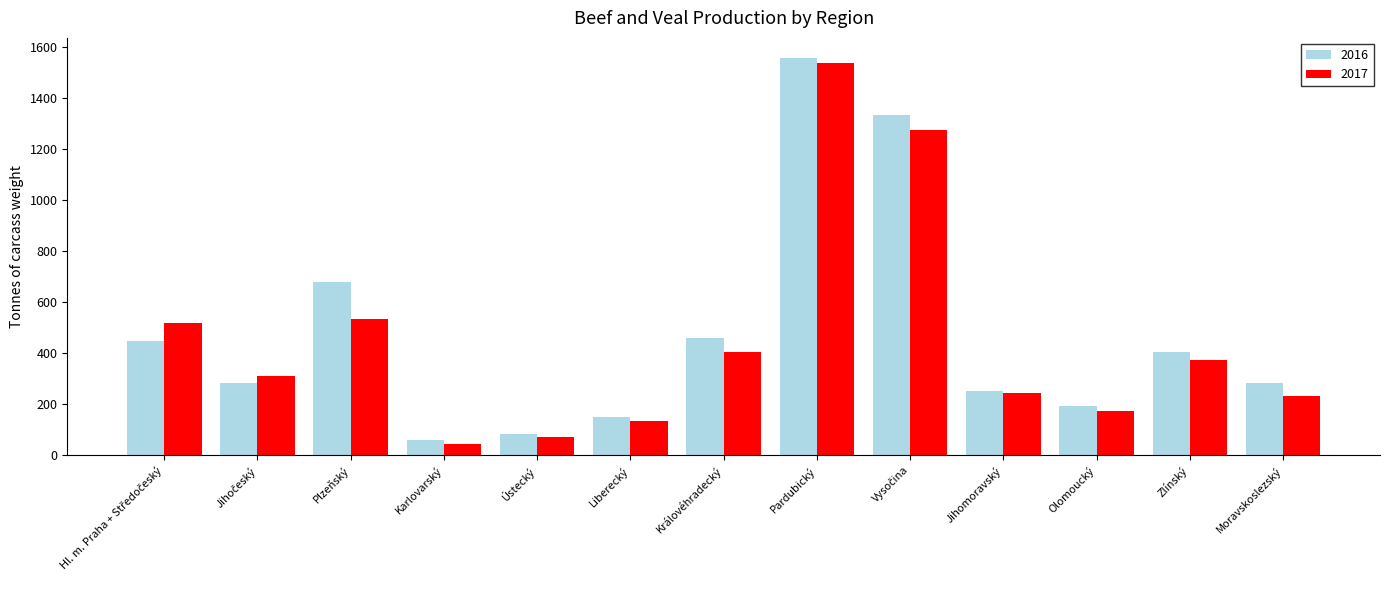

Is it true that 2016 equals 354 at Jihomoravský?

False